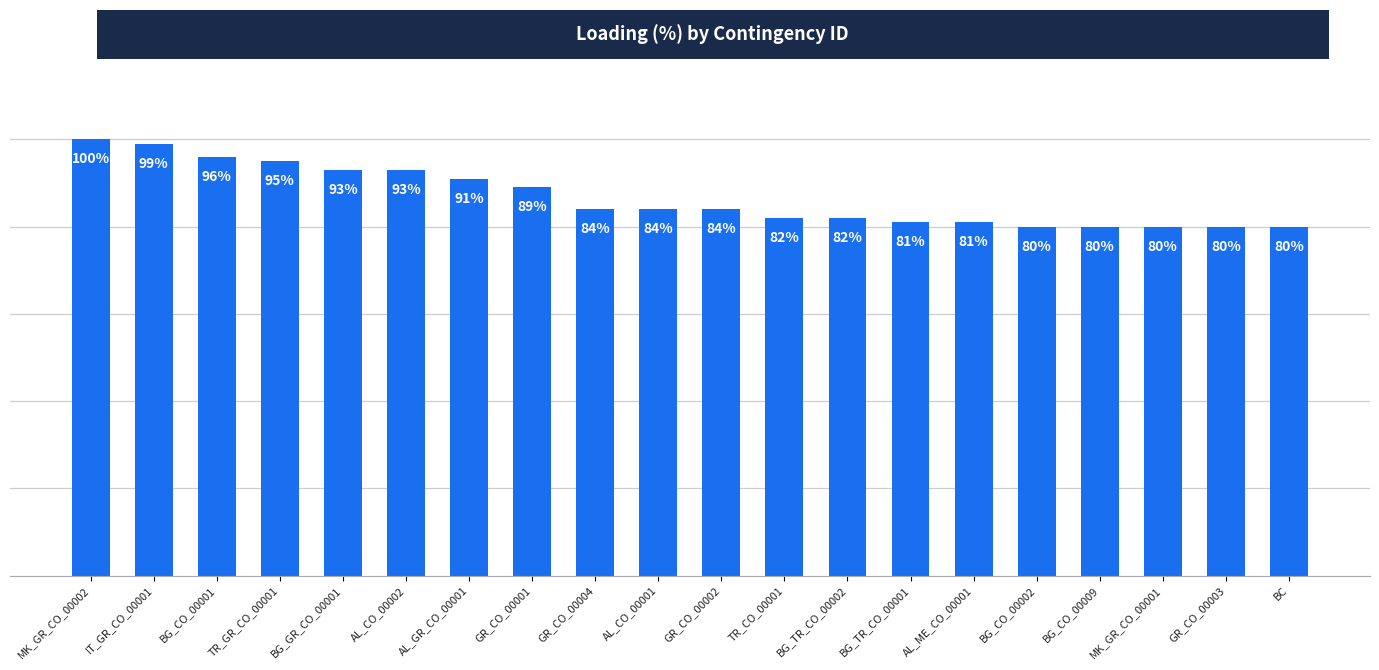

Which has a higher value, BG_TR_CO_00001 or AL_CO_00002?

AL_CO_00002